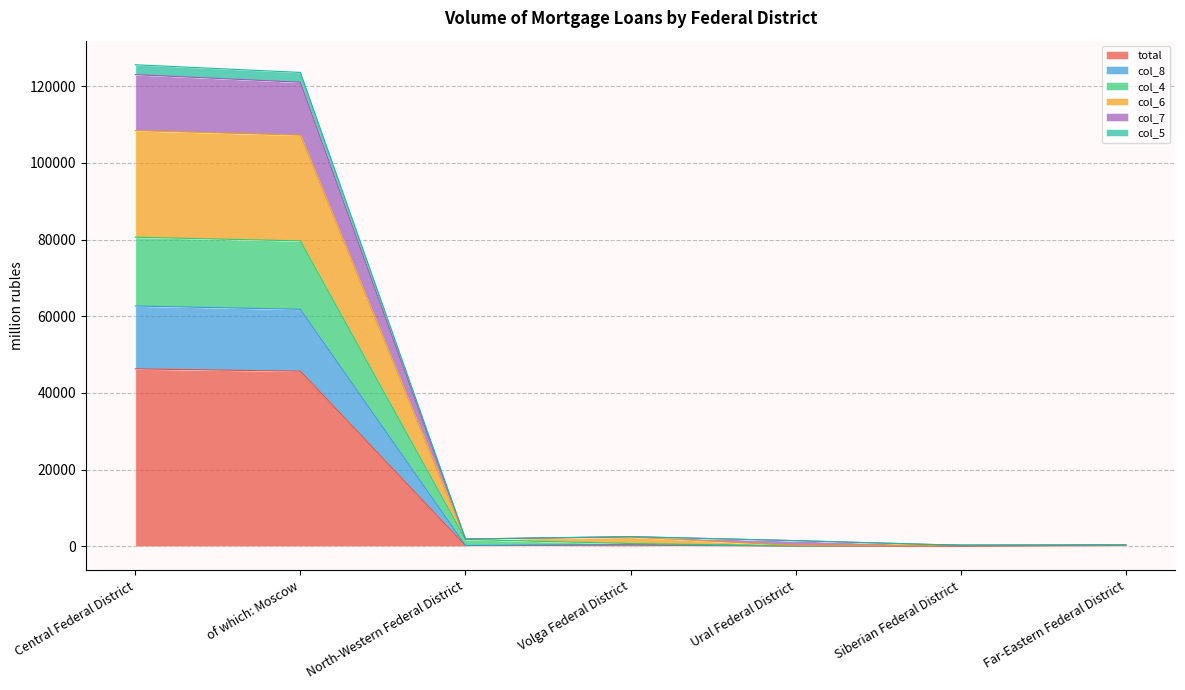

Between Siberian Federal District and Far-Eastern Federal District, which series saw the biggest shift?

total